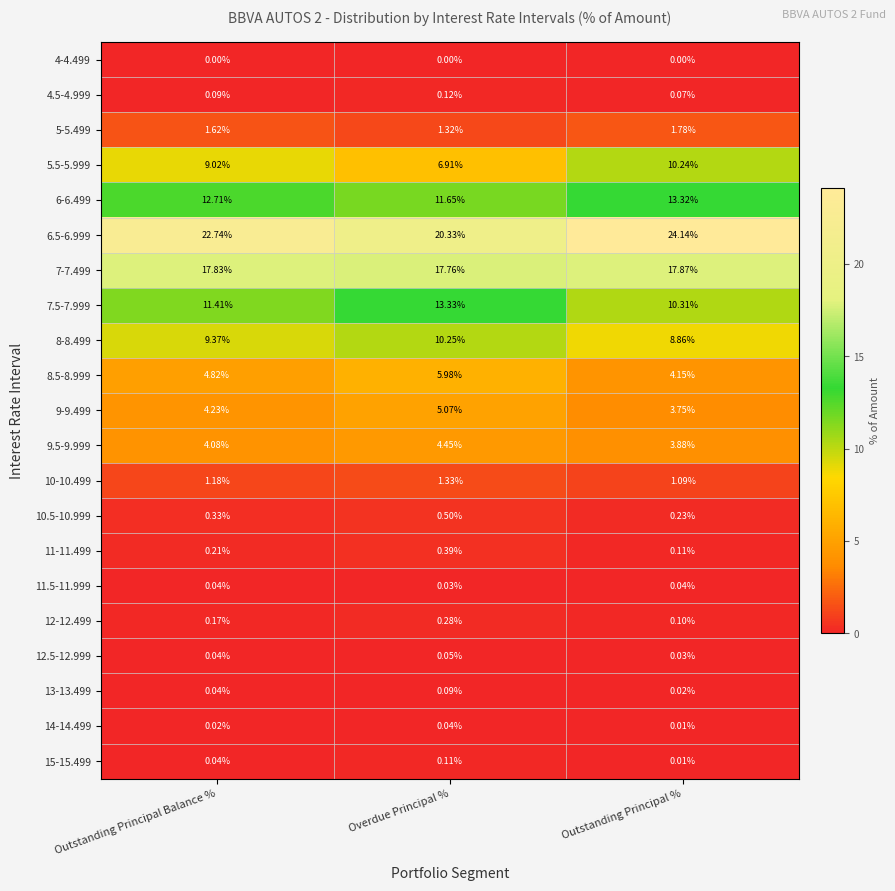

Which series has the largest total across all categories?

6.5-6.999